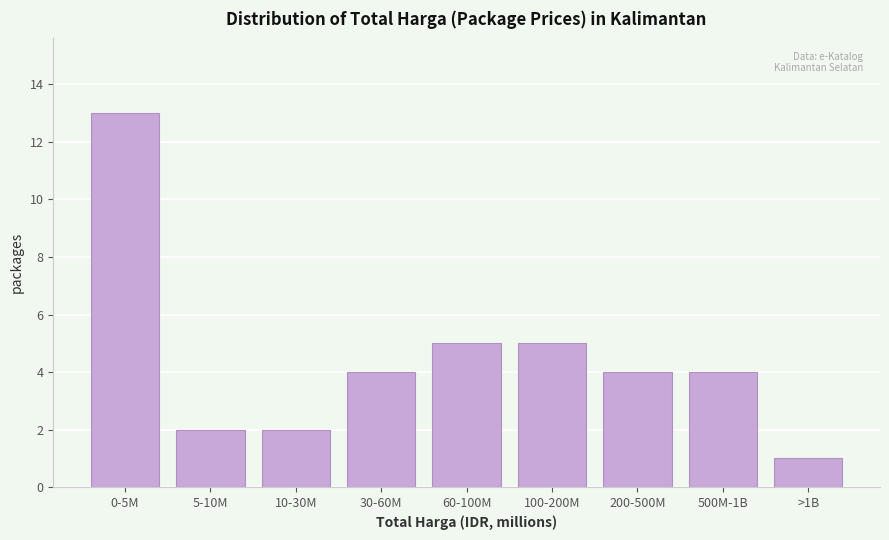

Reading left to right, list all the values displayed in this chart.

0-5M=13	5-10M=2	10-30M=2	30-60M=4	60-100M=5	100-200M=5	200-500M=4	500M-1B=4	>1B=1